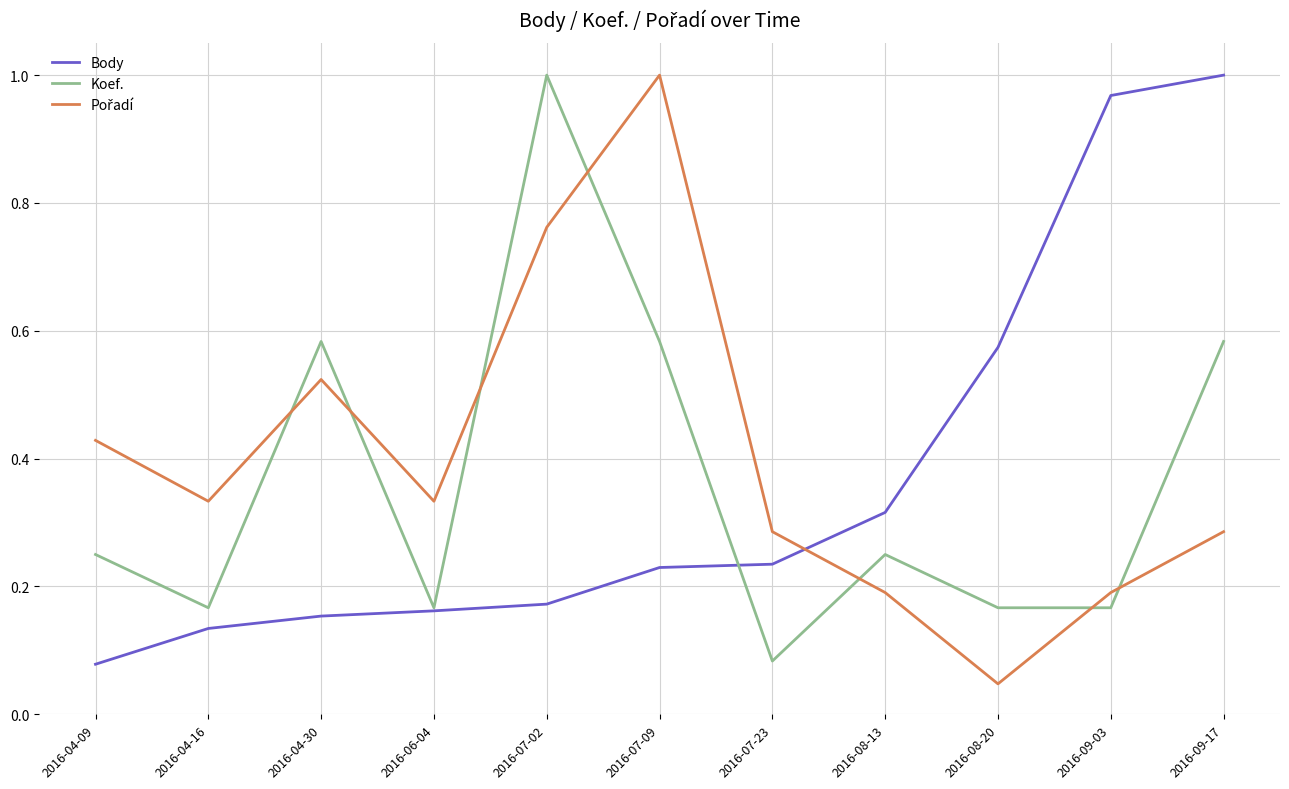

Which series changed the most between 2016-04-30 and 2016-09-17?

Body